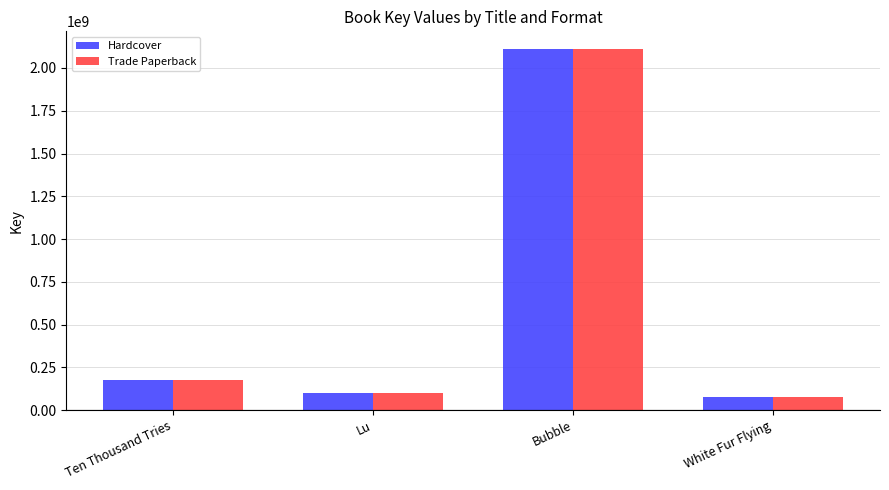

What is the smallest value displayed?

78141489